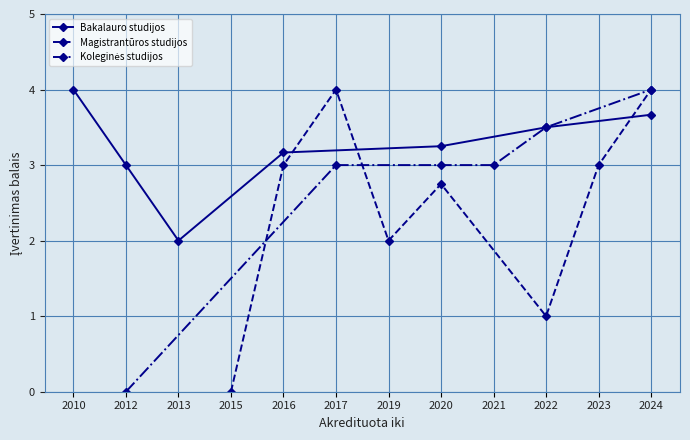

Between 2015 and 2020, which is larger?

2020